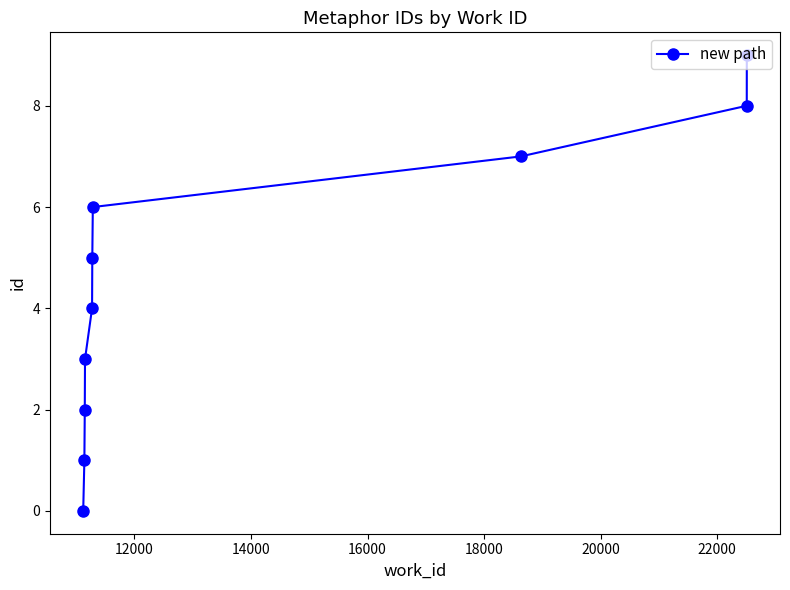

What is the difference between the second highest and minimum values?

8